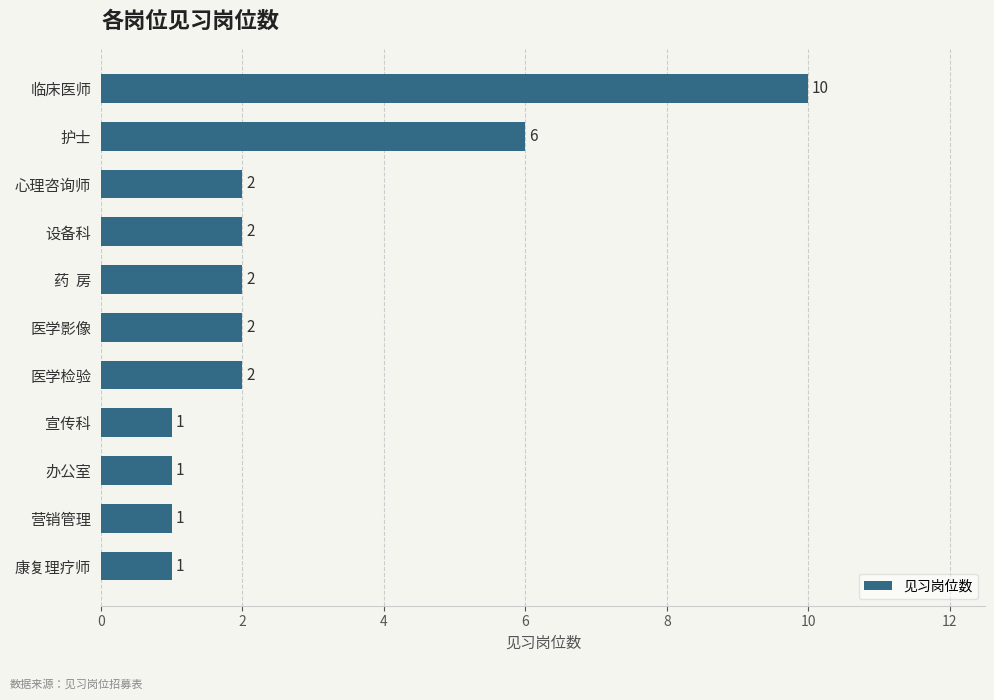

True or false: the data shows 4 at 心理咨询师.

False